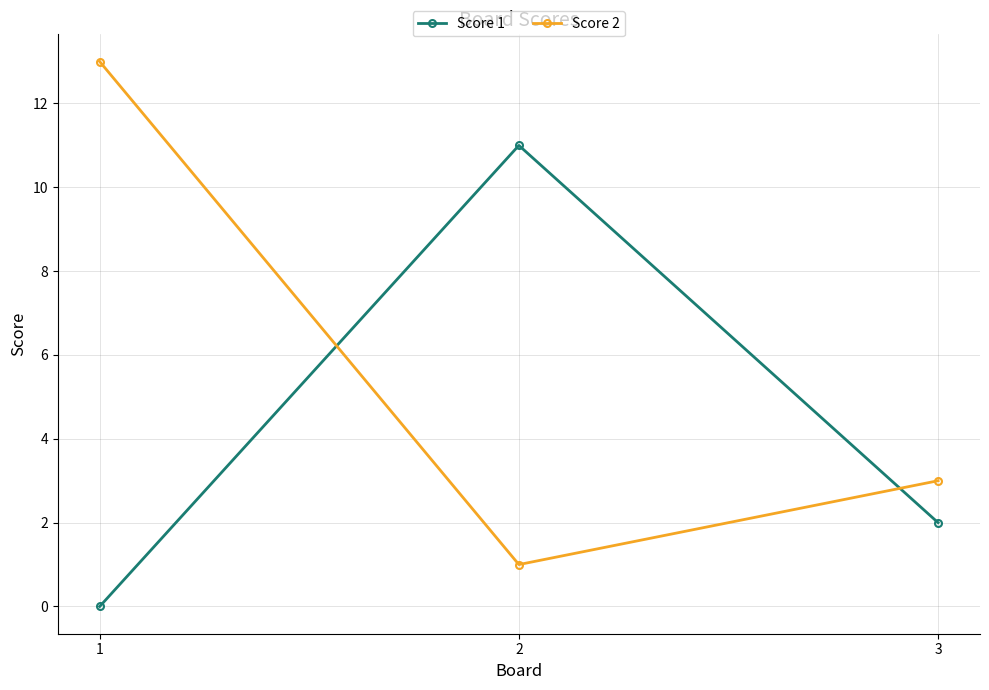

List the series in order of their peak value, lowest first.

Score 1, Score 2